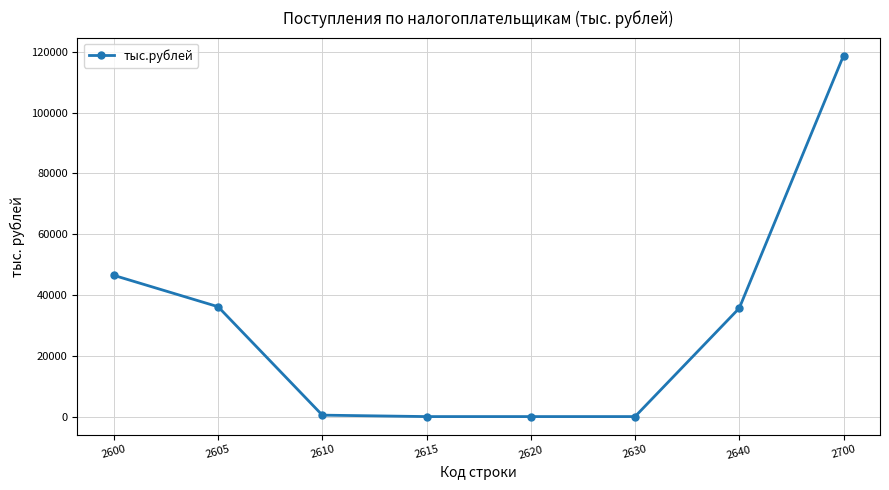

How many series are shown in this chart?

1